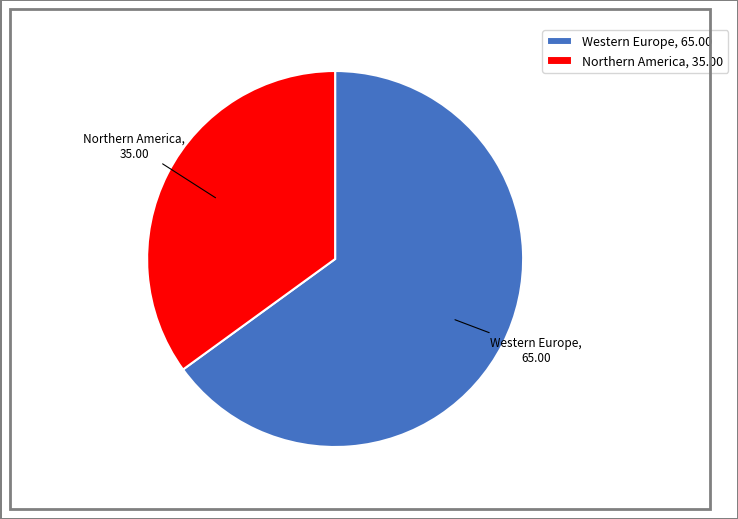

Is the sum of Western Europe and Northern America greater than half?

Yes